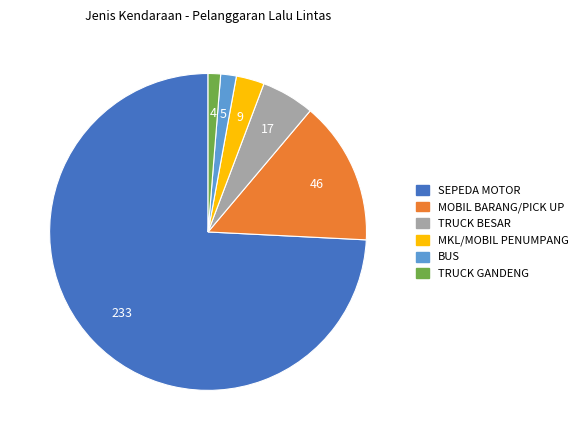

What is the ratio of the value at TRUCK GANDENG to the value at BUS?

0.8